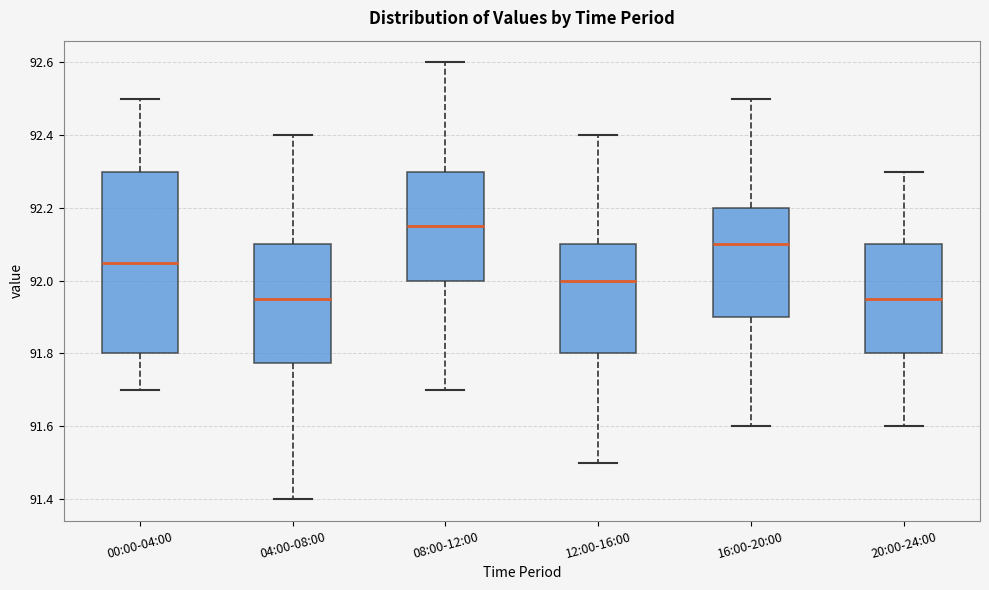

Comparing the boxes themselves (not the whiskers), which one is the tallest?

00:00-04:00